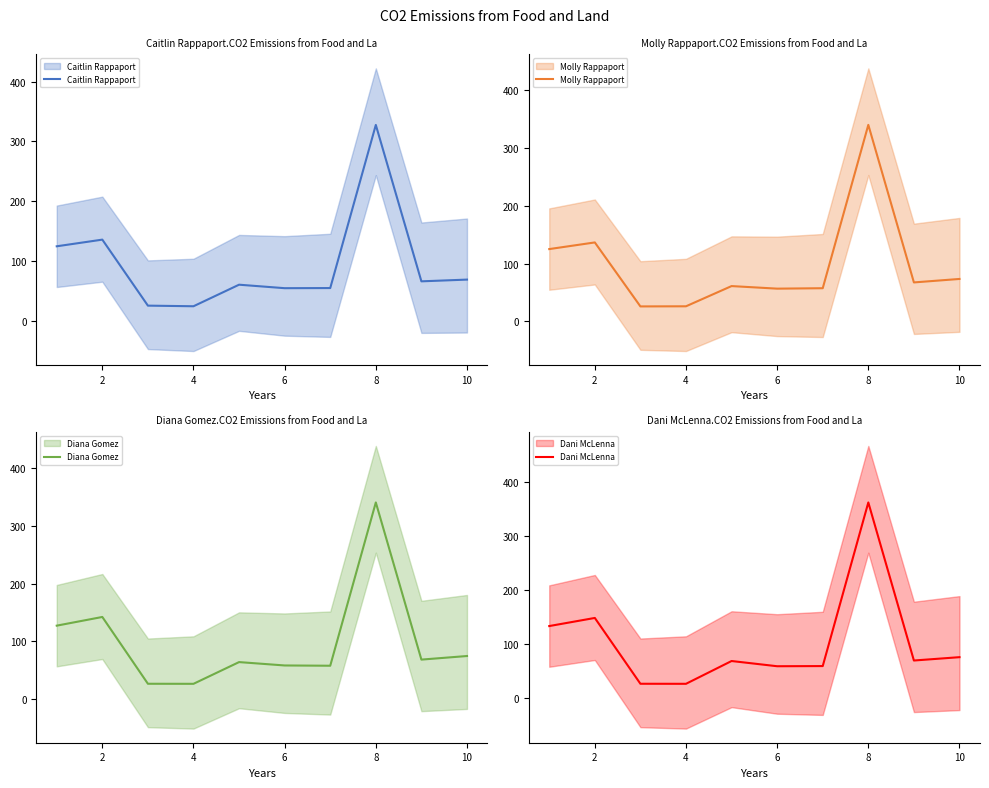

What is the average value of the Caitlin Rappaport series?

94.7